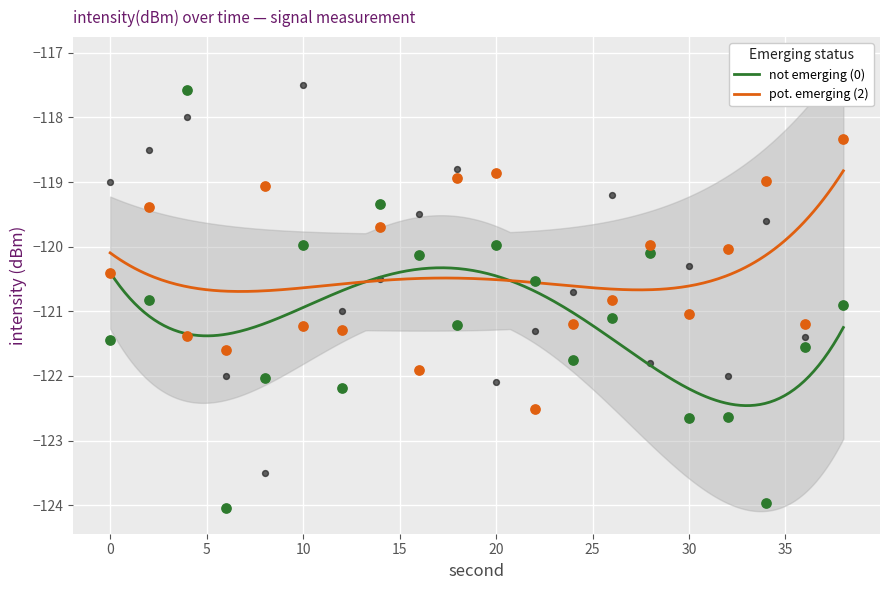

What is the total value across all series at 24?

-243.0